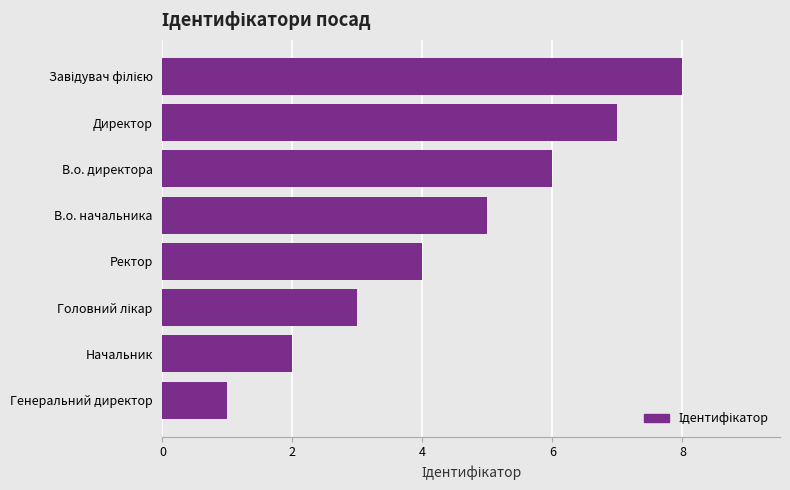

What is the difference between the maximum and minimum values?

7